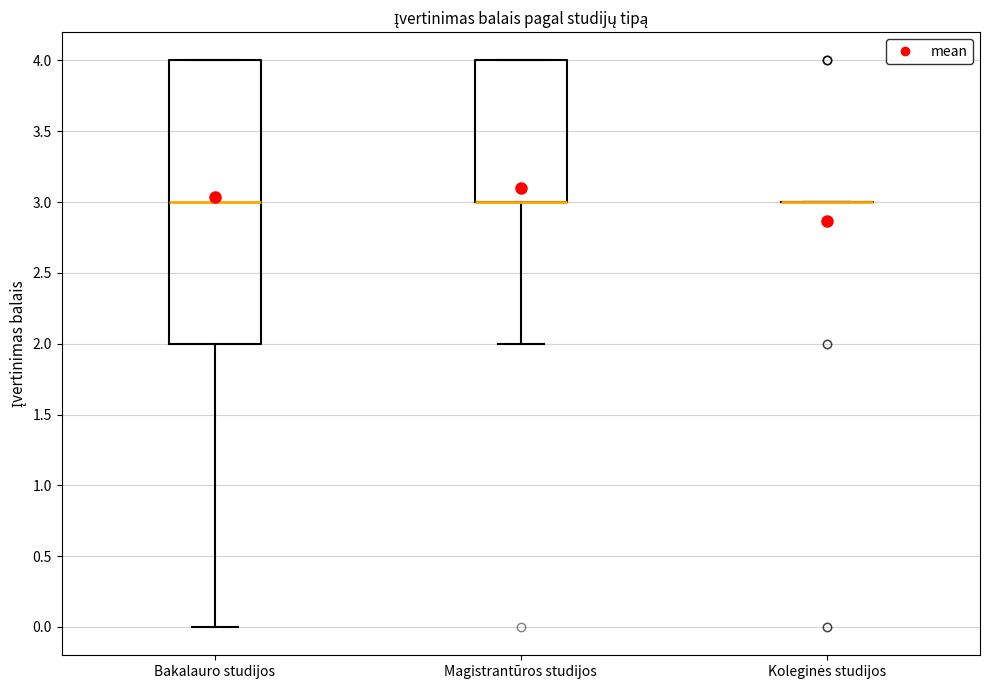

Which box is the tallest, from its lower edge to its upper edge?

Bakalauro studijos